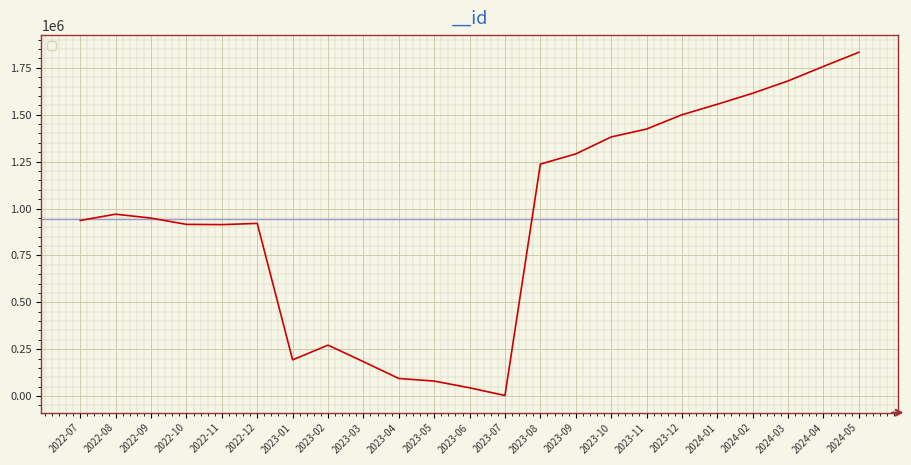

What is the change in value from 2022-11 to 2024-03?

+766222